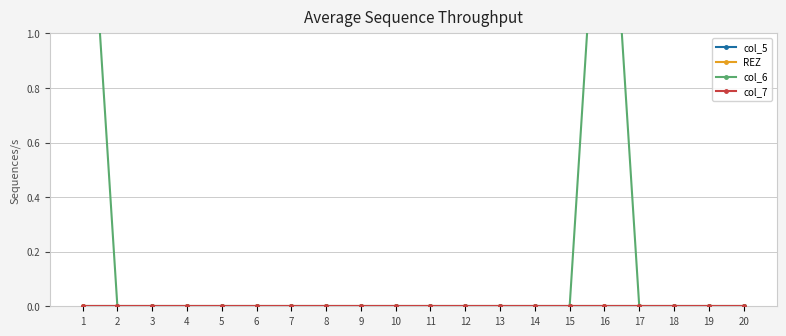

How many distinct data groups are displayed?

4